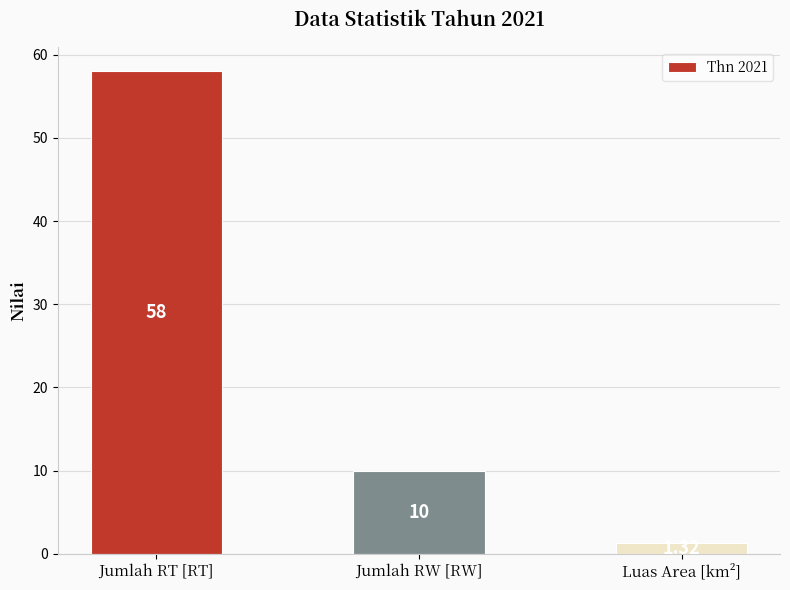

What position from the left is Jumlah RW [RW]?

2